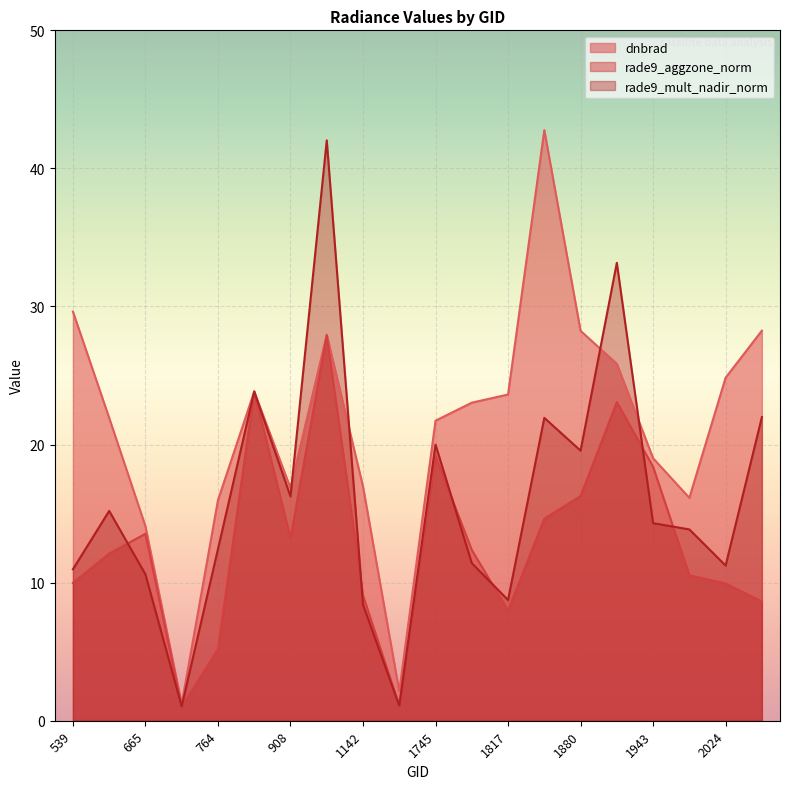

How many lines are shown in the chart?

3